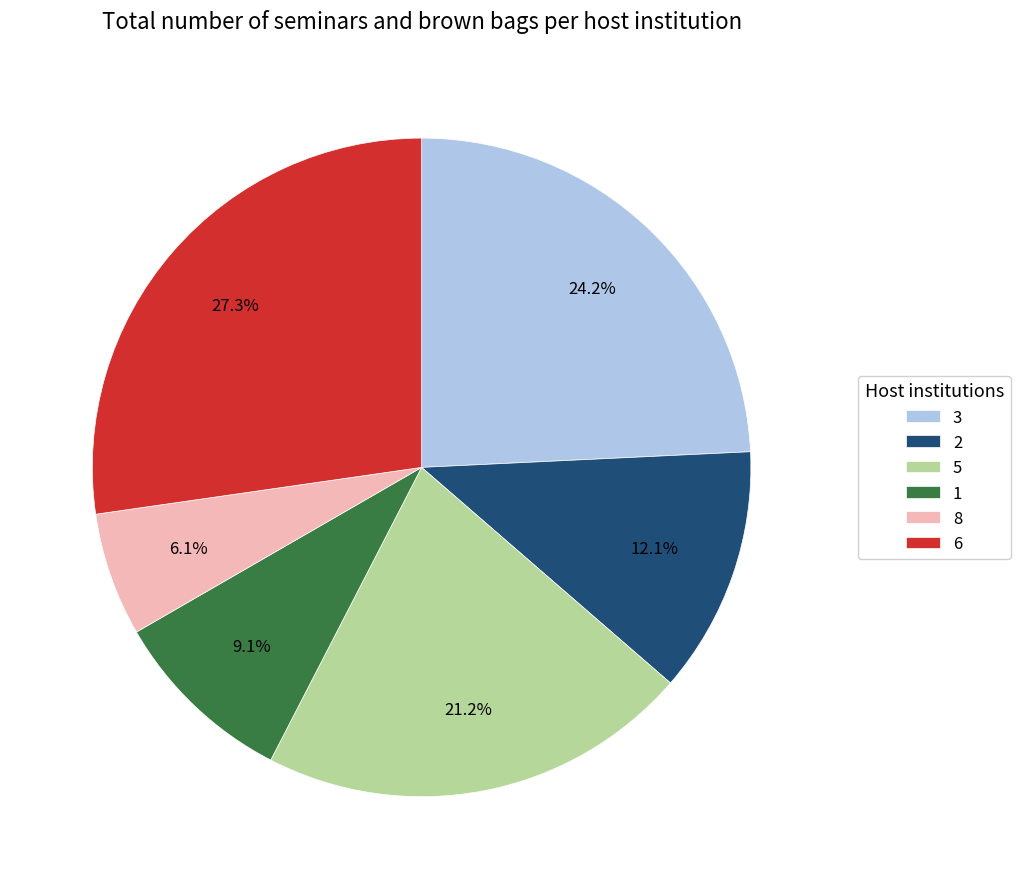

Which slice is the largest?

6